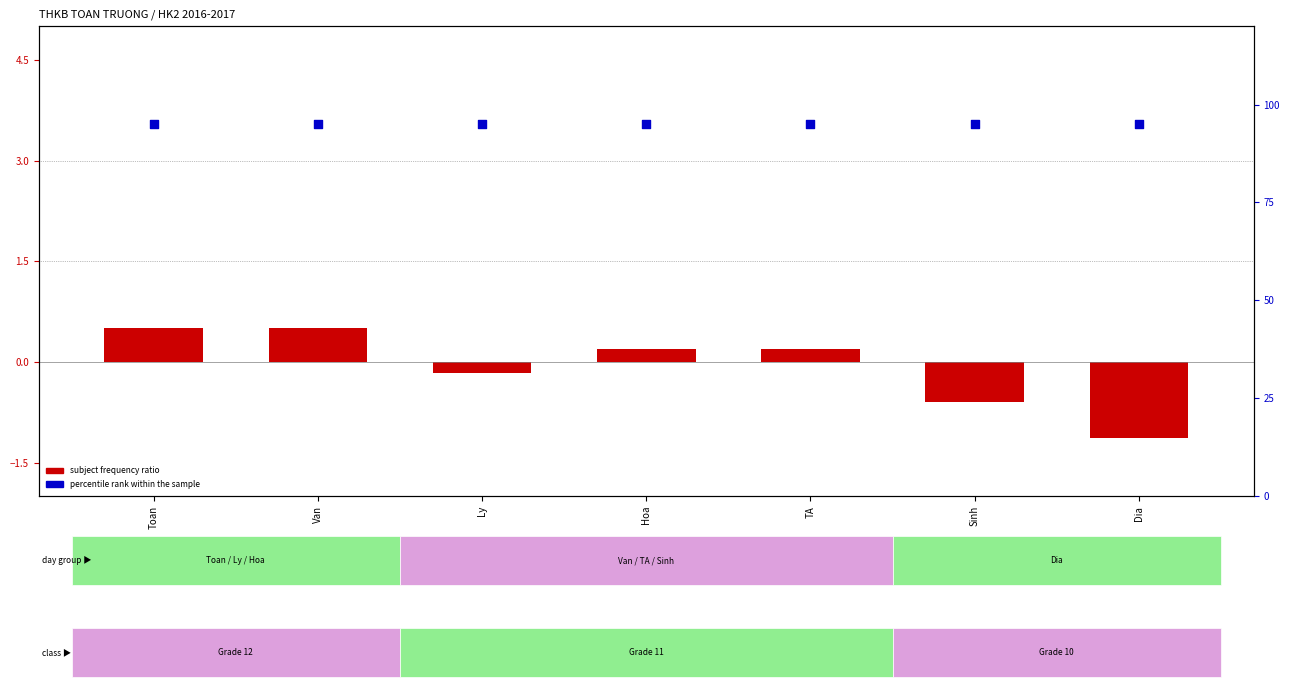

At which category is the sum across all series the highest?

Toan